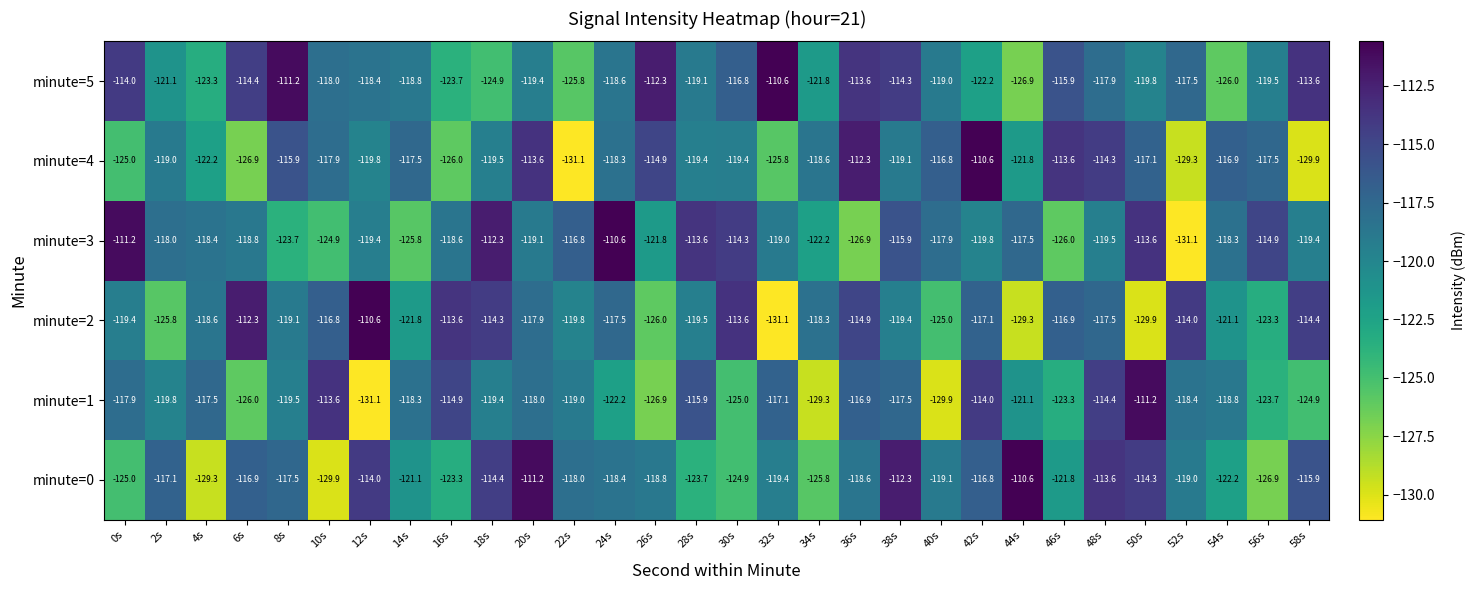

What is the spread (max minus min) of values at 0s?

13.8